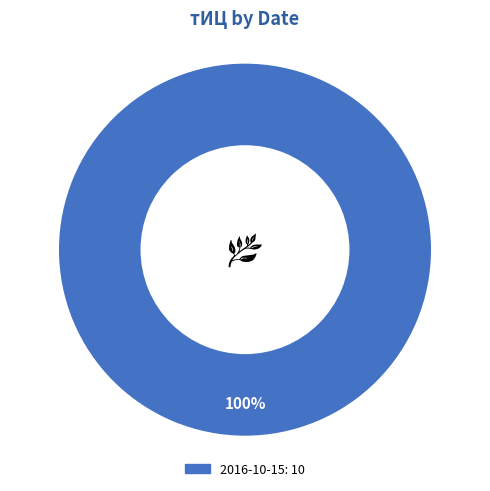

Is there any slice that represents more than half of the pie?

Yes